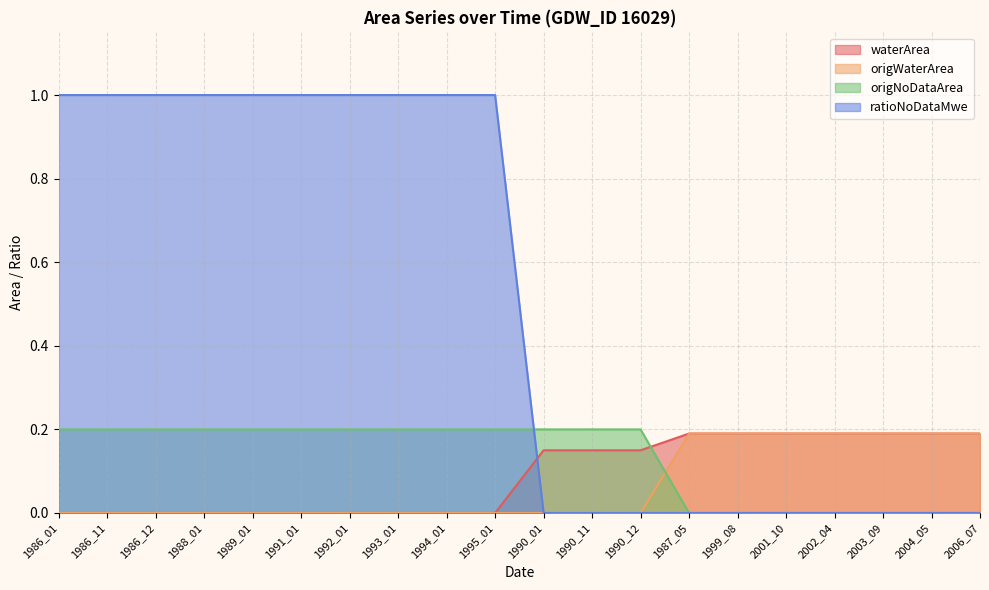

At which label does origNoDataArea reach its minimum?

1987_05